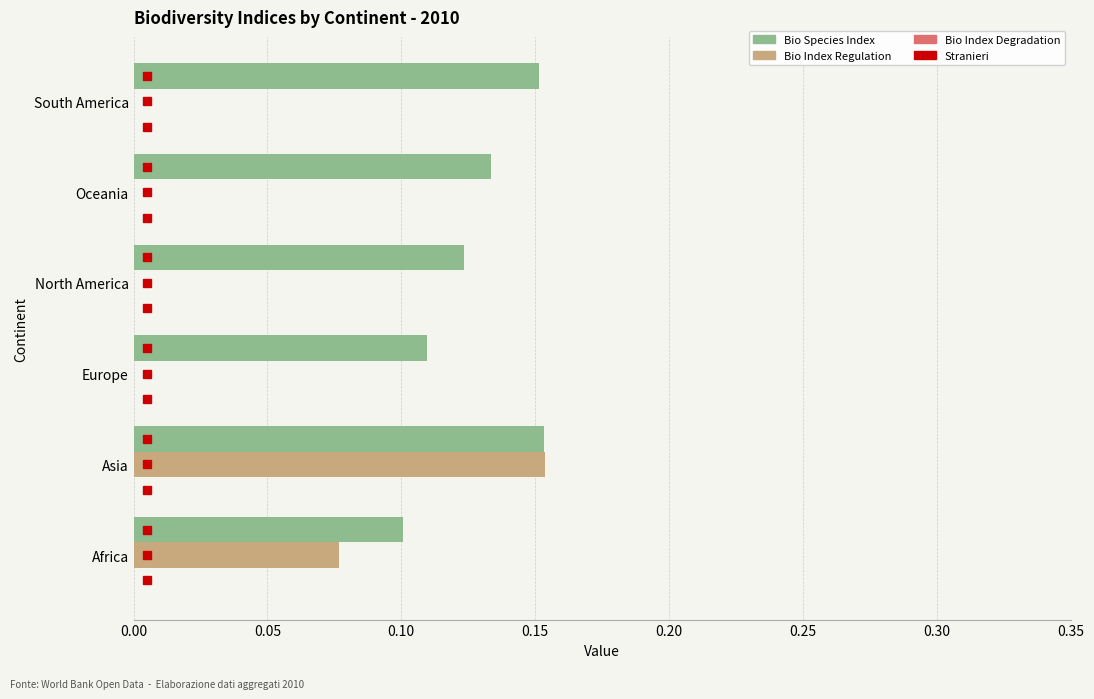

At which category is the sum across all series the highest?

Asia